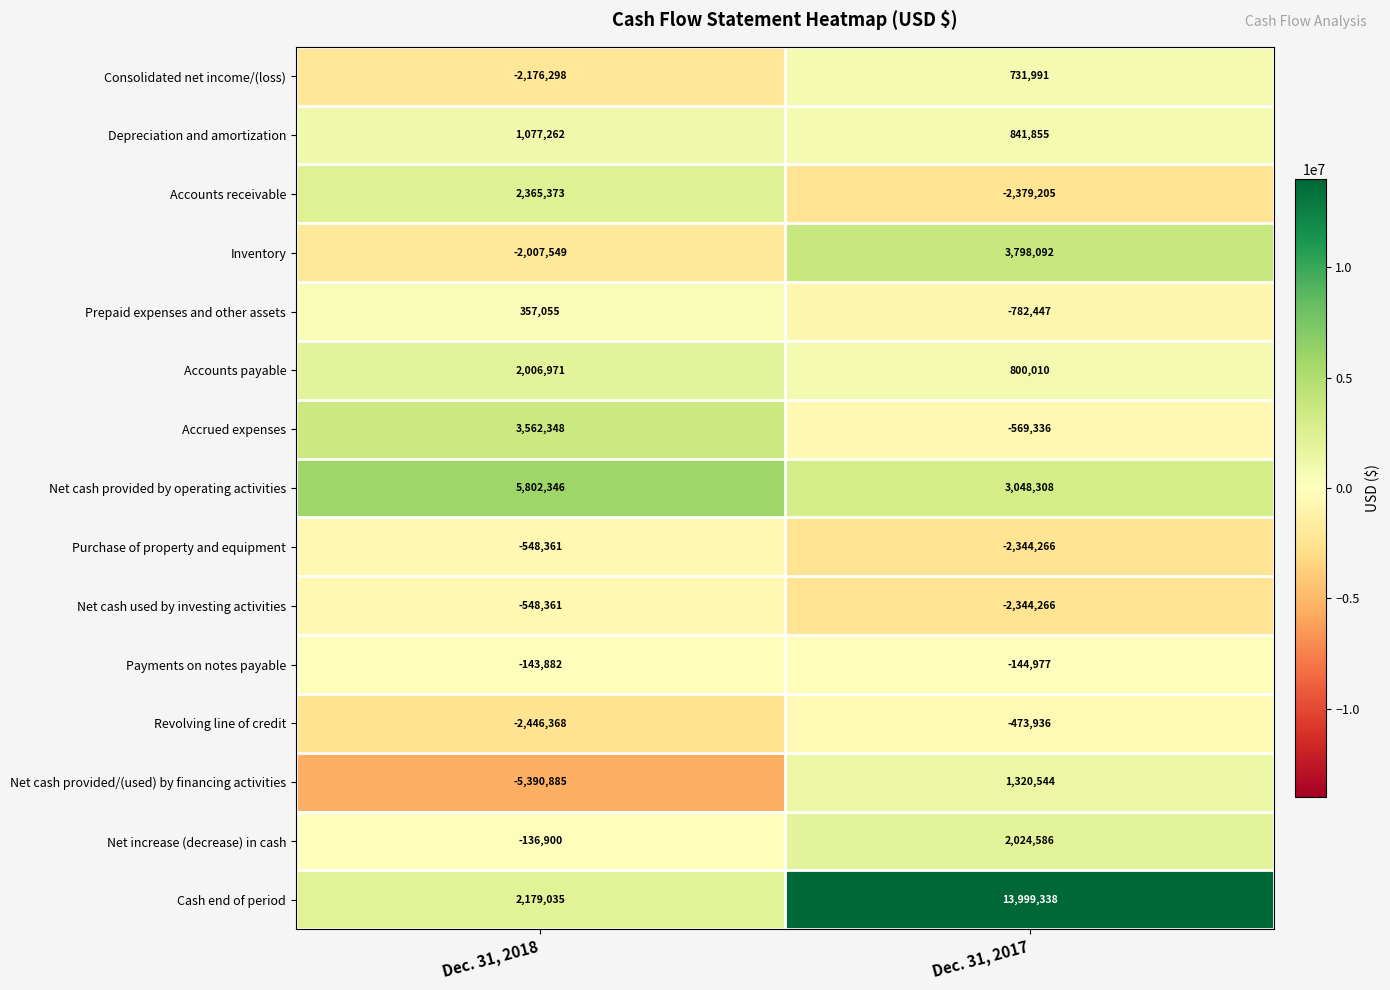

What is the total value across all series at Dec. 31, 2017?

17526291